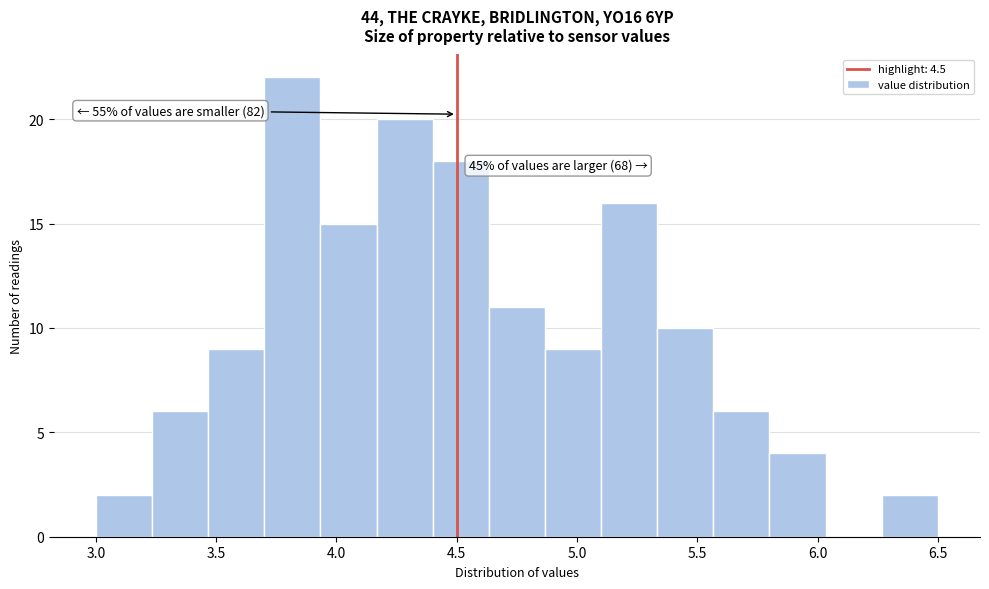

Over which range of the x-axis is the bar tallest?

3.70 to 3.95